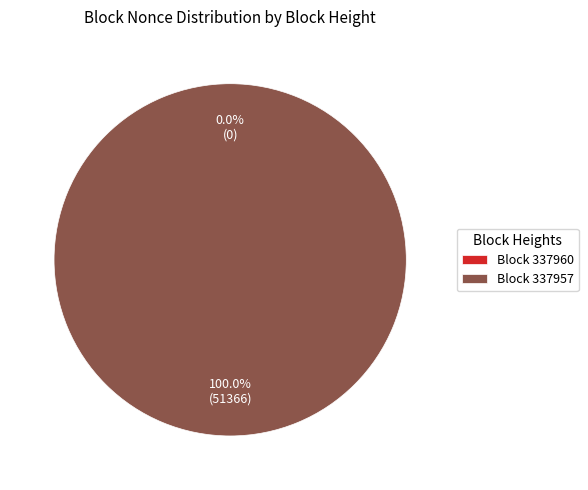

Does Block 337957 represent more than half of the total?

Yes